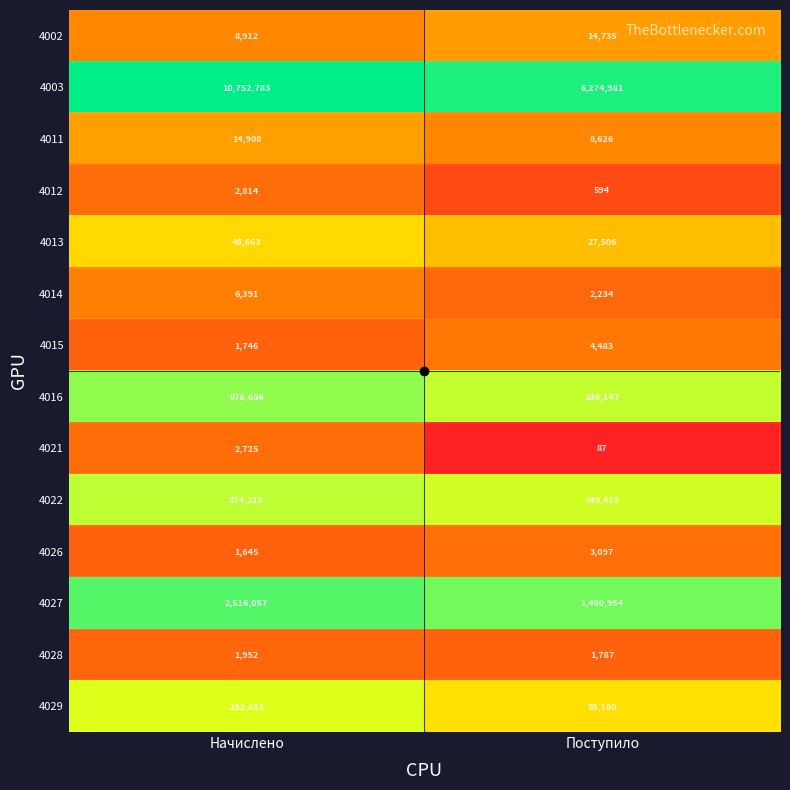

The 4027 series shows 1480954 at Поступило. True or false?

True